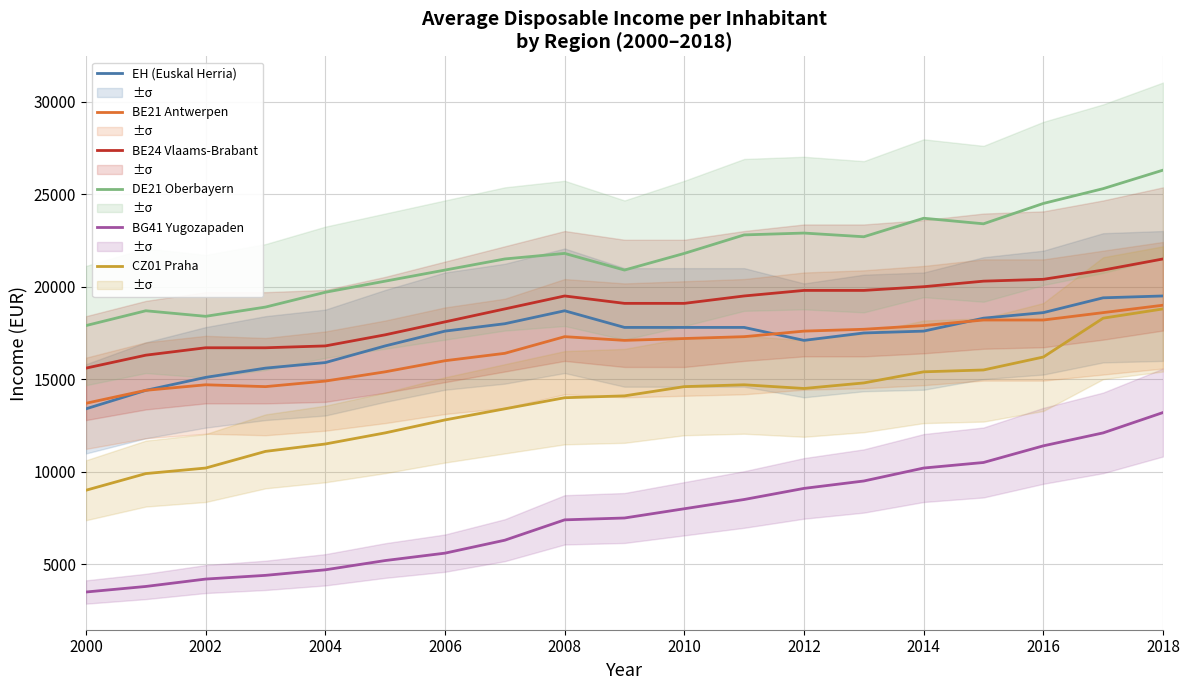

Read the EH (Euskal Herria) value at 2012.

17100